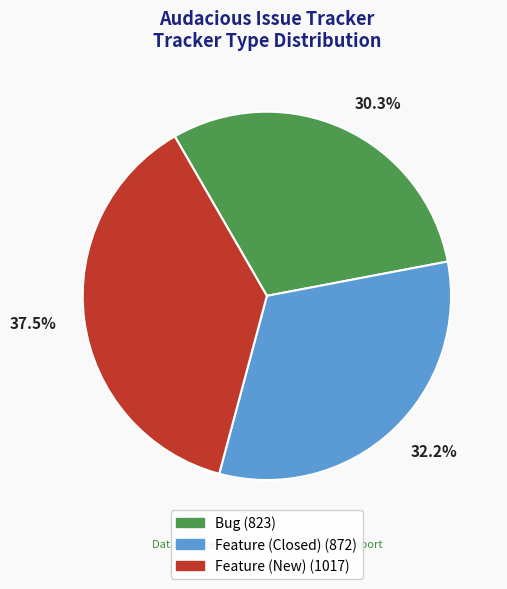

Approximately how many times larger is the value at Feature (New) compared to Bug?

1.2